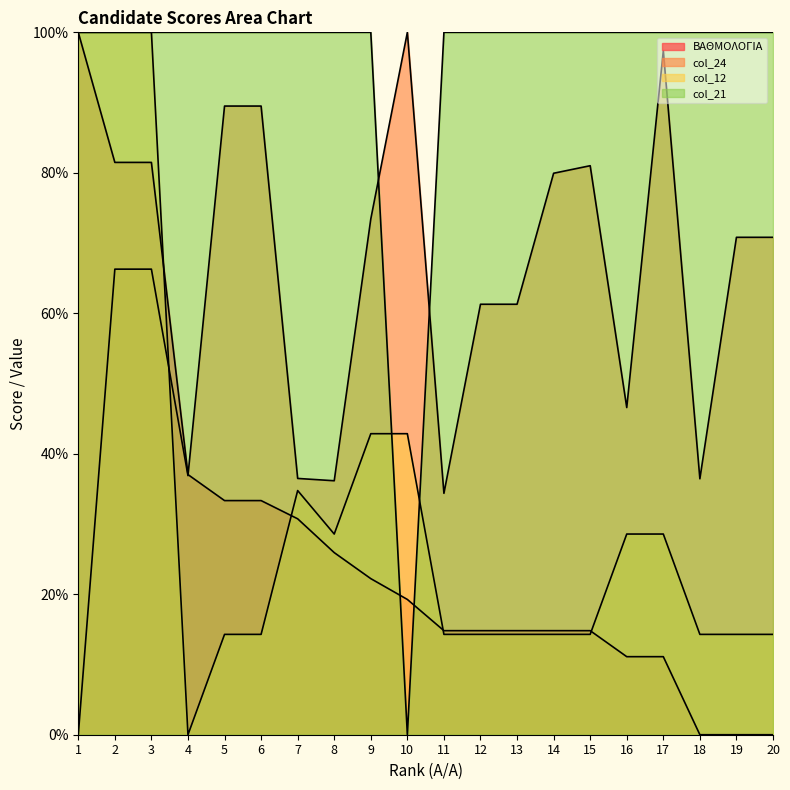

What is the maximum value shown in the chart?

100.0